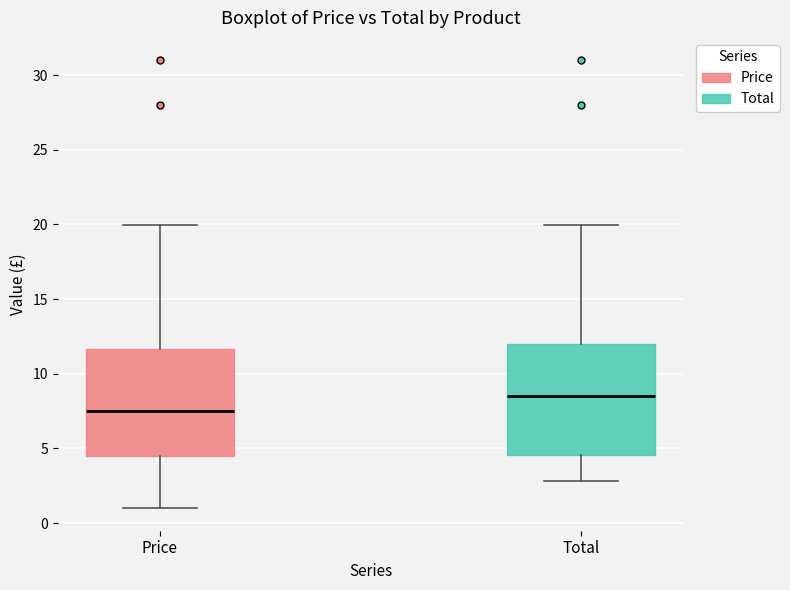

Which box's median line is the highest?

Total